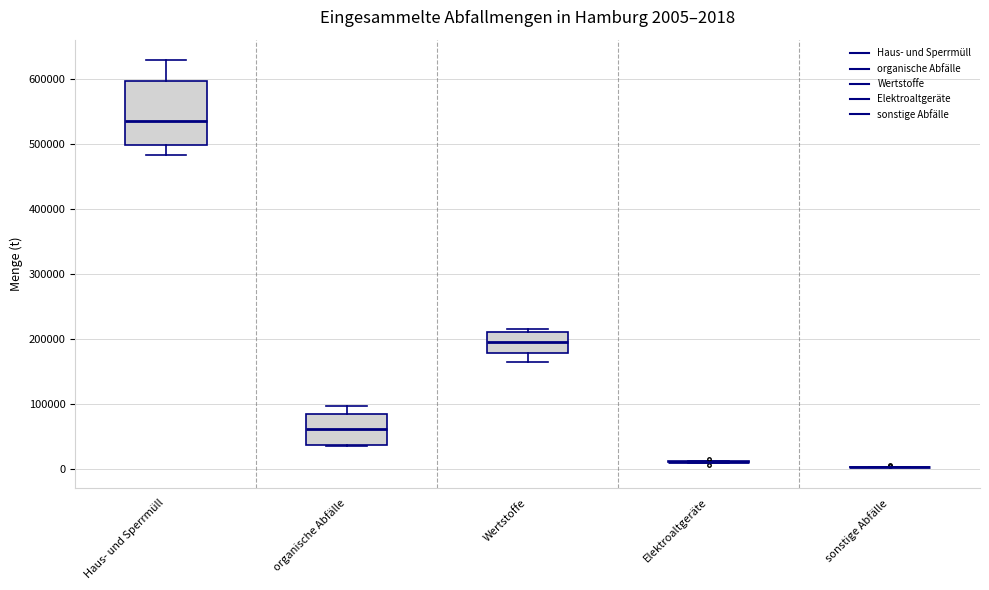

Which box is the tallest, from its lower edge to its upper edge?

Haus- und Sperrmüll